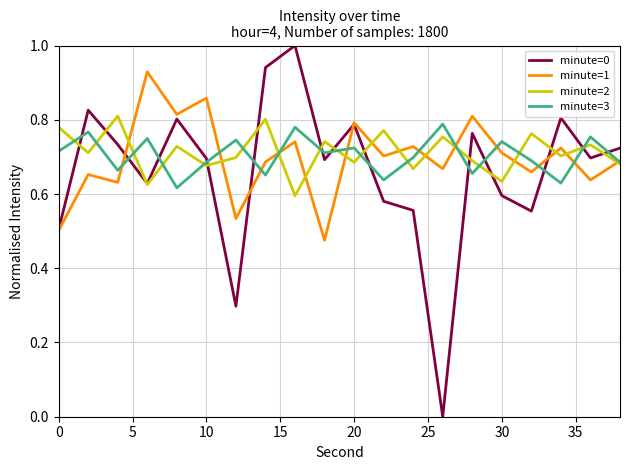

How many interior local valleys does the minute=2 series have?

8